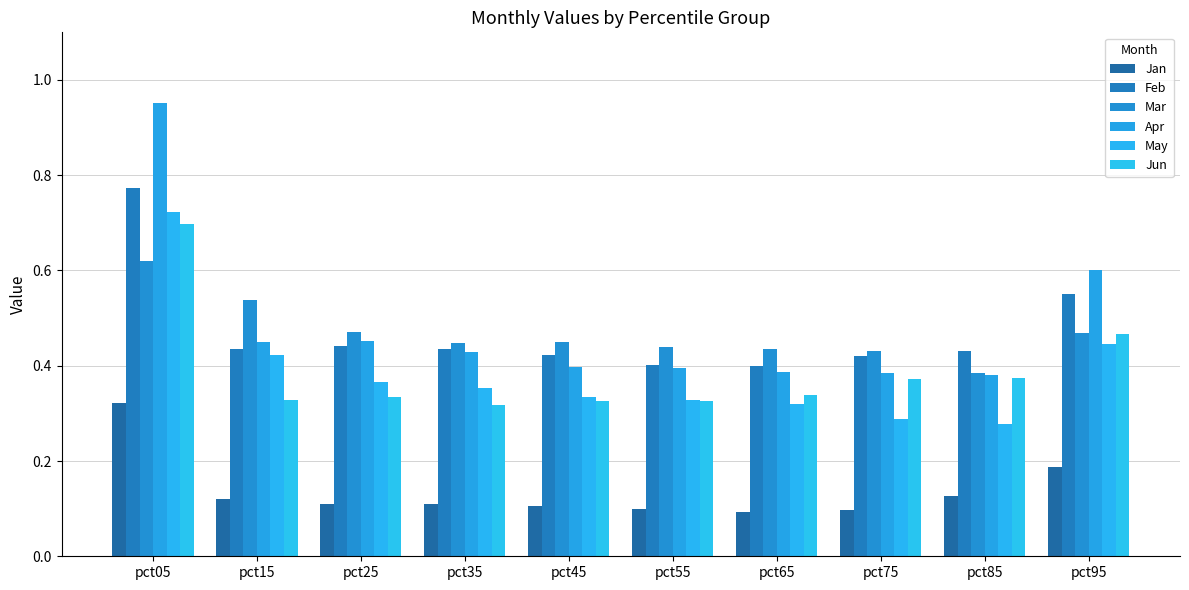

Which category has the lowest value in the Jan series?

pct65